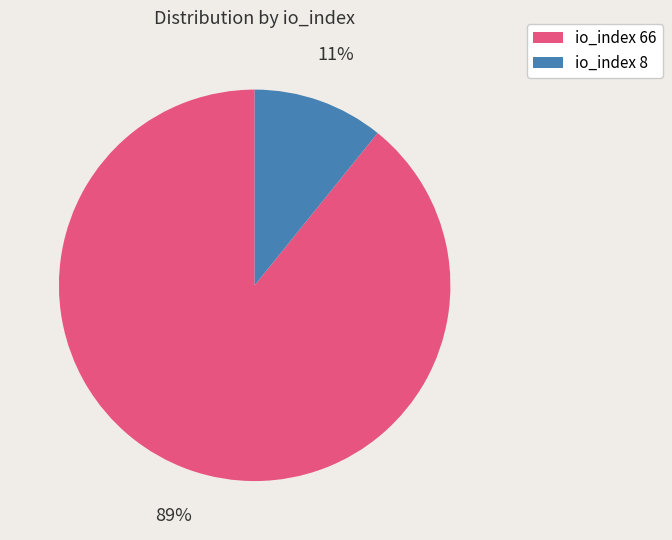

To the nearest percent, what percentage of the pie is io_index 66?

89%